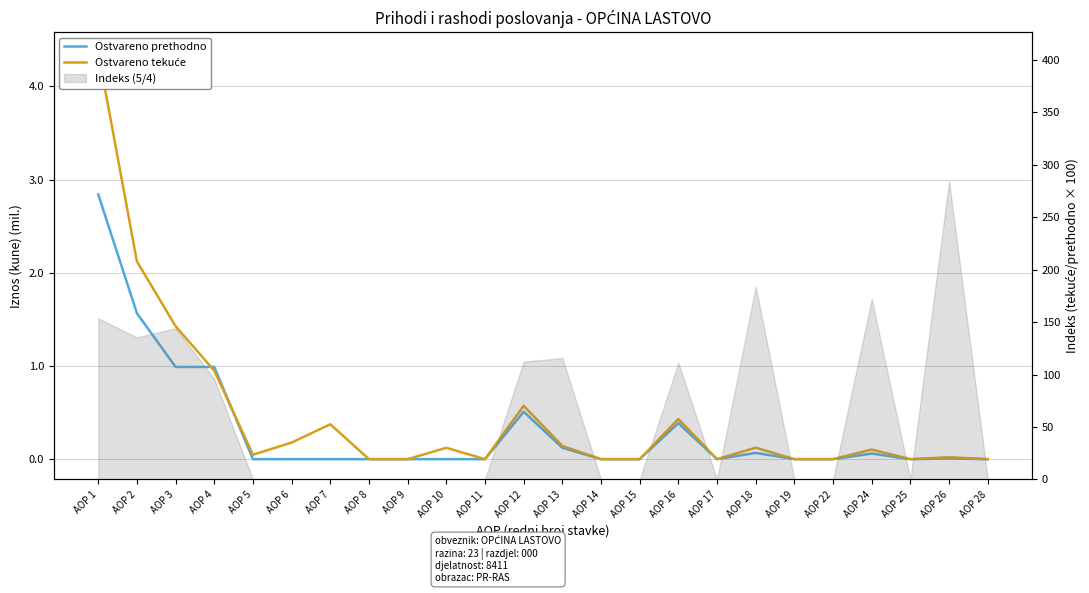

At AOP 18, list the series in order from smallest to largest.

Ostvareno prethodno, Ostvareno tekuće